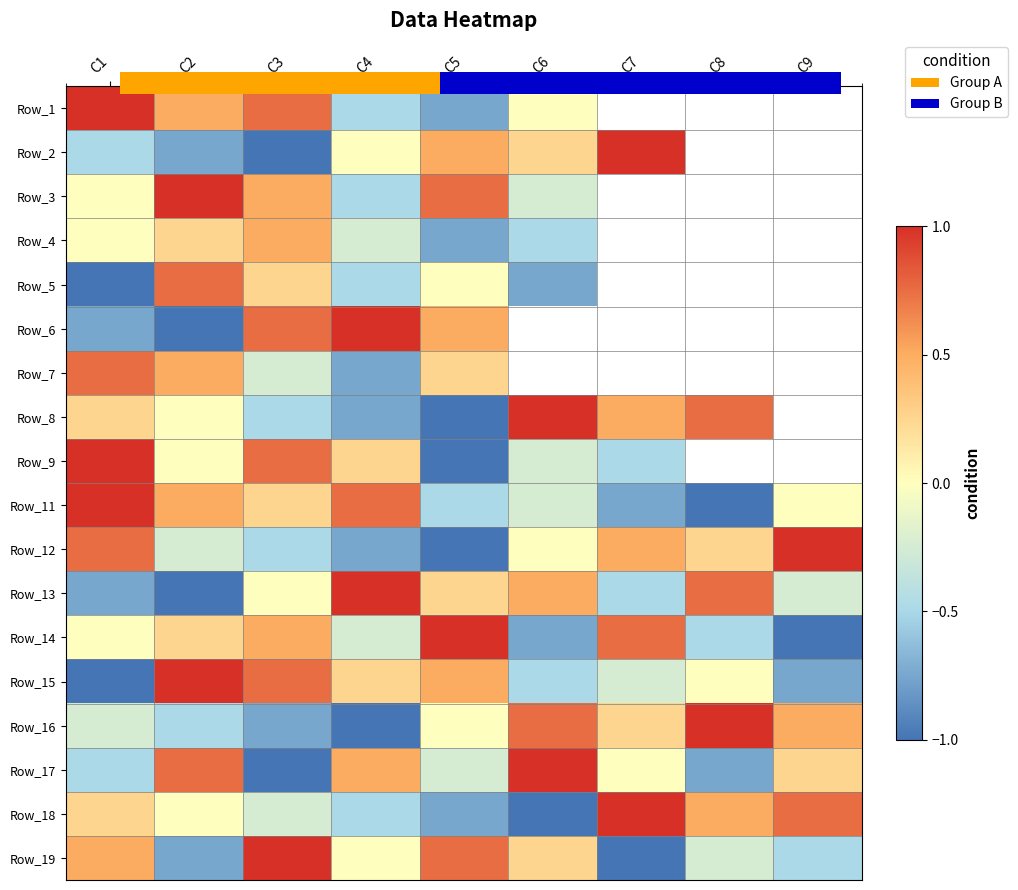

At which category does the chart reach its peak across all series?

C5